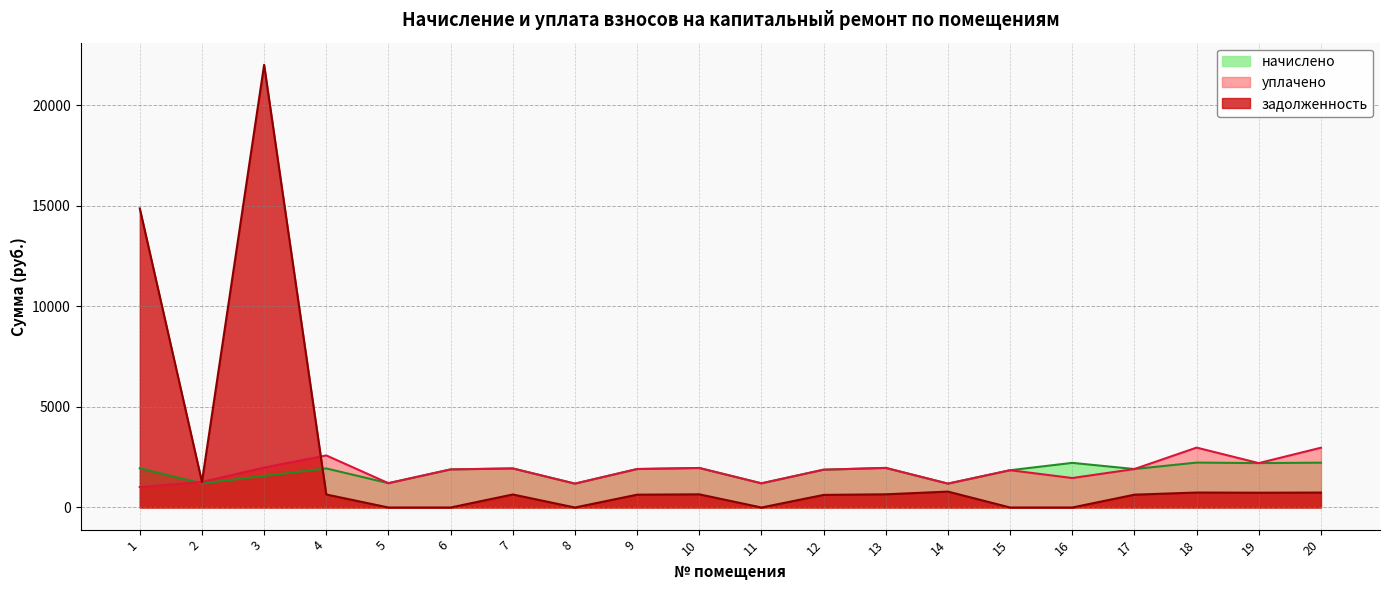

Reading left to right, extract all data points from this chart.

начислено: 1950.4	1198.3	1570.7	1943.0	1209.3	1895.1	1943.0	1187.2	1913.5	1965.2	1202.0	1880.4	1968.9	1187.2	1854.6	2219.6	1913.5	2234.3	2208.5	2230.7
уплачено: 1018.9	1272.3	1986.2	2590.7	1209.3	1895.1	1943.0	1187.2	1913.5	1965.2	1202.0	1880.4	1968.9	1187.2	1854.6	1466.2	1913.5	2979.1	2208.5	2974.2
задолженность: 14879.8	1272.3	22024.5	647.7	0.0	0.0	647.7	0.0	637.9	655.1	0.0	626.8	656.3	791.5	0.0	0.0	637.9	744.8	736.2	743.5